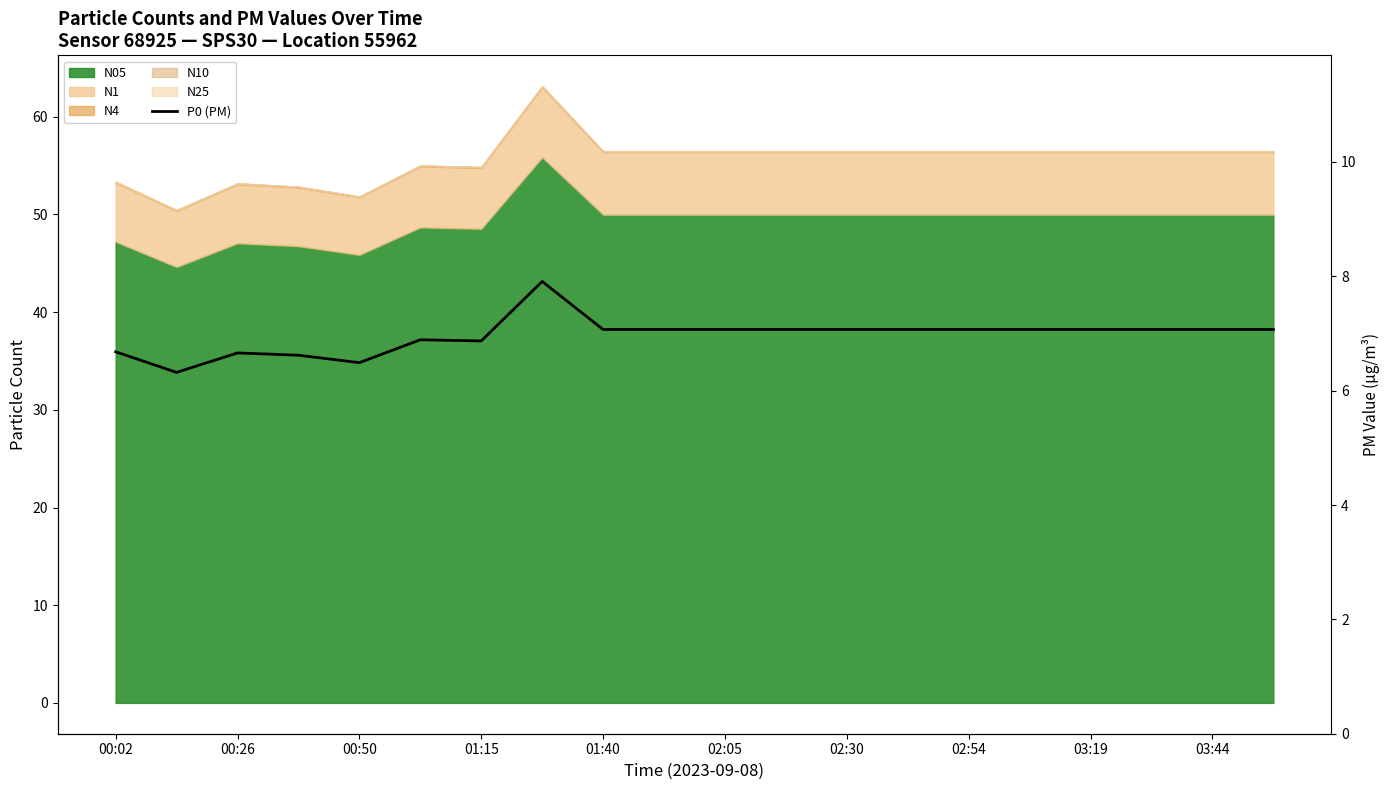

Reading left to right, what are all the values shown in this chart?

6.7	6.3	6.7	6.6	6.5	6.9	6.9	7.9	7.1	7.1	7.1	7.1	7.1	7.1	7.1	7.1	7.1	7.1	7.1	7.1